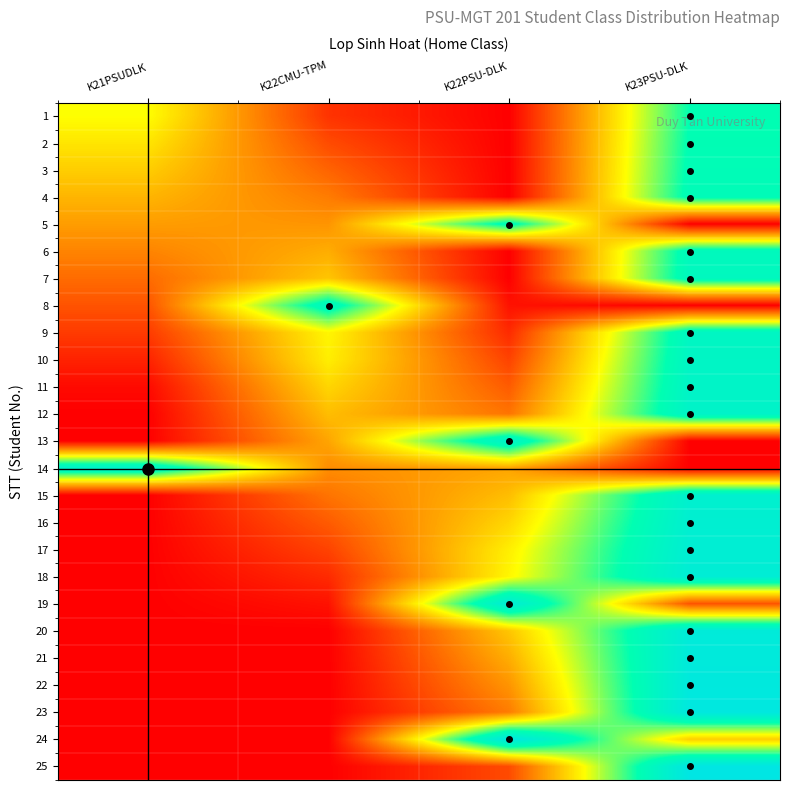

Reading left to right, what are all the values shown in this chart?

1: K21PSUDLK=0.5	K22CMU-TPM=0.1	K22PSU-DLK=0.0	K23PSU-DLK=0.8
2: K21PSUDLK=0.5	K22CMU-TPM=0.1	K22PSU-DLK=0.0	K23PSU-DLK=0.8
3: K21PSUDLK=0.4	K22CMU-TPM=0.2	K22PSU-DLK=0.0	K23PSU-DLK=0.8
4: K21PSUDLK=0.4	K22CMU-TPM=0.2	K22PSU-DLK=0.0	K23PSU-DLK=0.8
5: K21PSUDLK=0.3	K22CMU-TPM=0.3	K22PSU-DLK=0.8	K23PSU-DLK=0.0
6: K21PSUDLK=0.3	K22CMU-TPM=0.3	K22PSU-DLK=0.0	K23PSU-DLK=0.8
7: K21PSUDLK=0.2	K22CMU-TPM=0.4	K22PSU-DLK=0.0	K23PSU-DLK=0.8
8: K21PSUDLK=0.2	K22CMU-TPM=0.8	K22PSU-DLK=0.0	K23PSU-DLK=0.0
9: K21PSUDLK=0.1	K22CMU-TPM=0.5	K22PSU-DLK=0.1	K23PSU-DLK=0.8
10: K21PSUDLK=0.1	K22CMU-TPM=0.5	K22PSU-DLK=0.1	K23PSU-DLK=0.8
11: K21PSUDLK=0.0	K22CMU-TPM=0.4	K22PSU-DLK=0.2	K23PSU-DLK=0.8
12: K21PSUDLK=0.0	K22CMU-TPM=0.4	K22PSU-DLK=0.2	K23PSU-DLK=0.9
13: K21PSUDLK=0.0	K22CMU-TPM=0.3	K22PSU-DLK=0.9	K23PSU-DLK=0.0
14: K21PSUDLK=0.9	K22CMU-TPM=0.3	K22PSU-DLK=0.3	K23PSU-DLK=0.0
15: K21PSUDLK=0.0	K22CMU-TPM=0.2	K22PSU-DLK=0.4	K23PSU-DLK=0.9
16: K21PSUDLK=0.0	K22CMU-TPM=0.2	K22PSU-DLK=0.4	K23PSU-DLK=0.9
17: K21PSUDLK=0.0	K22CMU-TPM=0.1	K22PSU-DLK=0.5	K23PSU-DLK=0.9
18: K21PSUDLK=0.0	K22CMU-TPM=0.1	K22PSU-DLK=0.5	K23PSU-DLK=0.9
19: K21PSUDLK=0.0	K22CMU-TPM=0.0	K22PSU-DLK=0.9	K23PSU-DLK=0.2
20: K21PSUDLK=0.0	K22CMU-TPM=0.0	K22PSU-DLK=0.4	K23PSU-DLK=0.9
21: K21PSUDLK=0.0	K22CMU-TPM=0.0	K22PSU-DLK=0.3	K23PSU-DLK=0.9
22: K21PSUDLK=0.0	K22CMU-TPM=0.0	K22PSU-DLK=0.3	K23PSU-DLK=1.0
23: K21PSUDLK=0.0	K22CMU-TPM=0.0	K22PSU-DLK=0.2	K23PSU-DLK=1.0
24: K21PSUDLK=0.0	K22CMU-TPM=0.0	K22PSU-DLK=1.0	K23PSU-DLK=0.4
25: K21PSUDLK=0.0	K22CMU-TPM=0.0	K22PSU-DLK=0.1	K23PSU-DLK=1.0